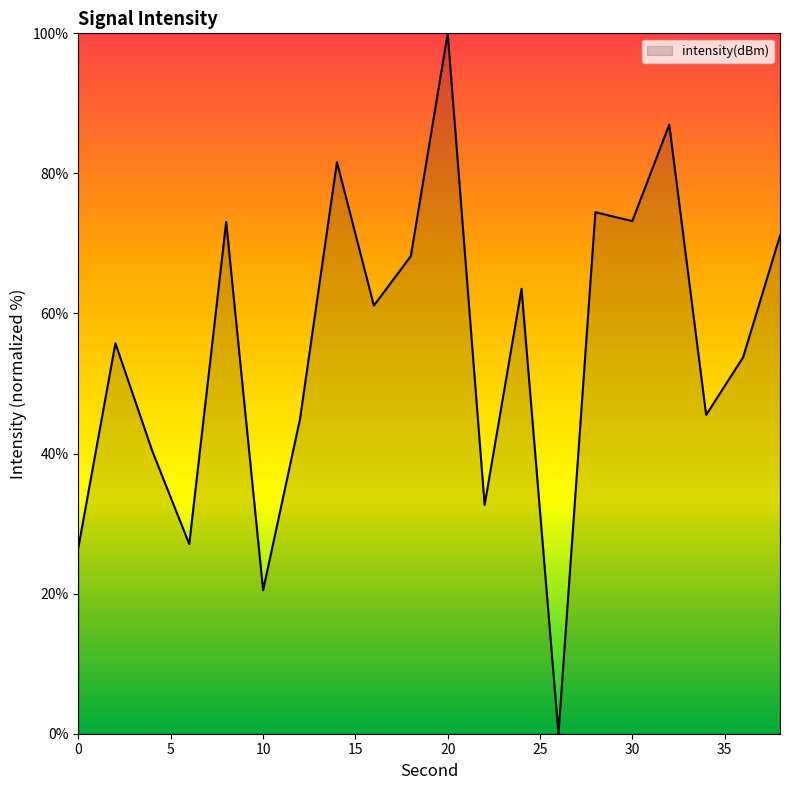

What is the difference between the maximum and minimum values?

100.0